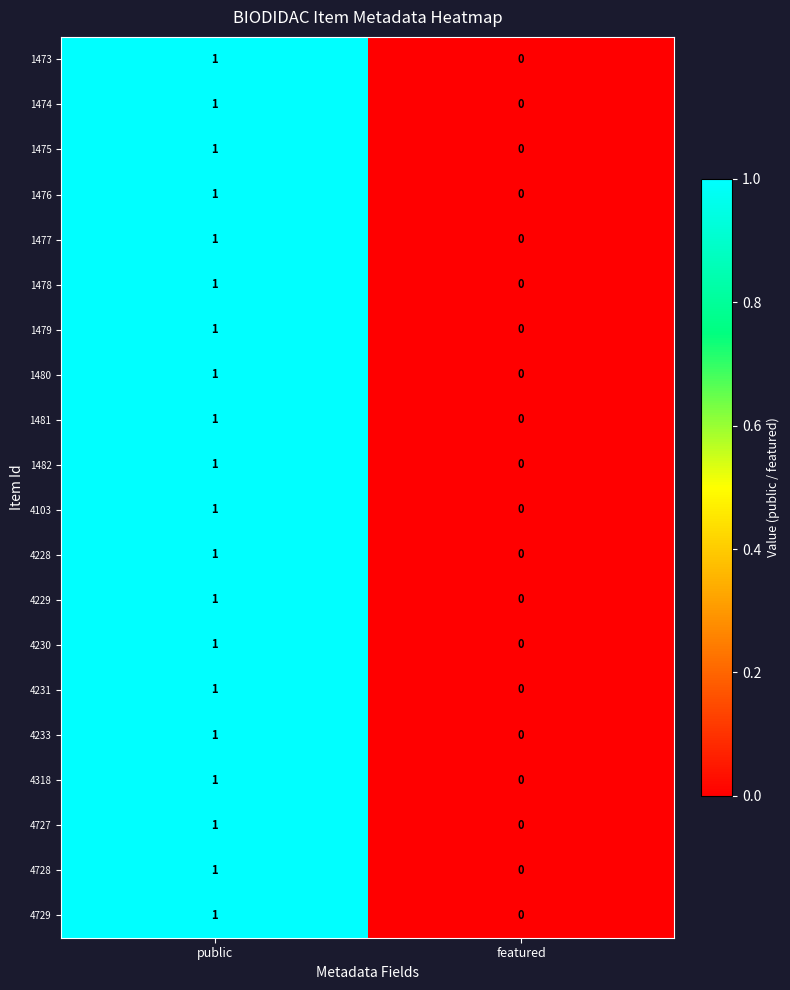

How many data points in 4230 are less than 1?

1